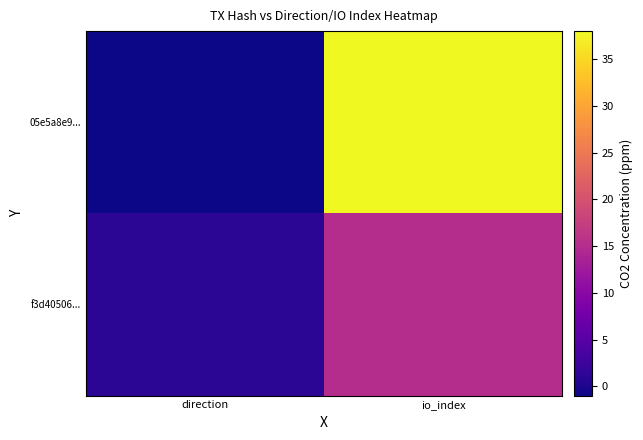

Reading left to right, list all the values displayed in this chart.

05e5a8e9...: direction=-1	io_index=38
f3d40506...: direction=1	io_index=15